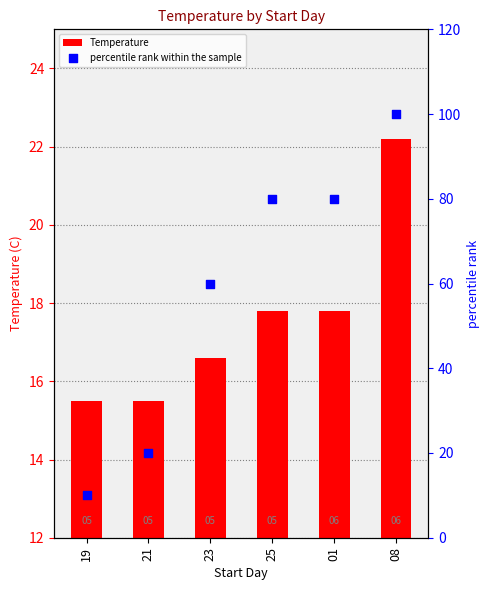

At which category is the sum across all series the highest?

08